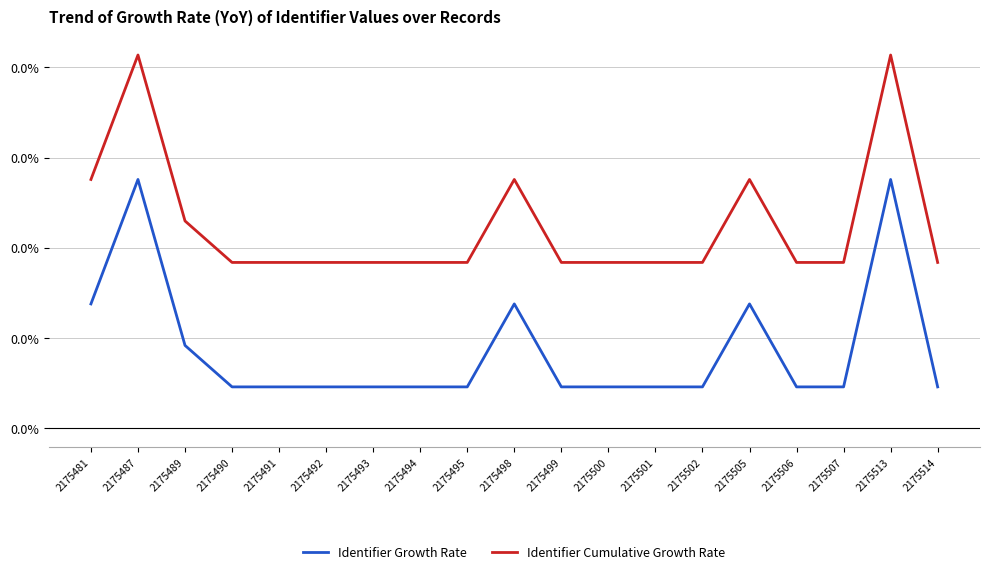

What are all the series names shown in the legend?

Identifier Growth Rate, Identifier Cumulative Growth Rate